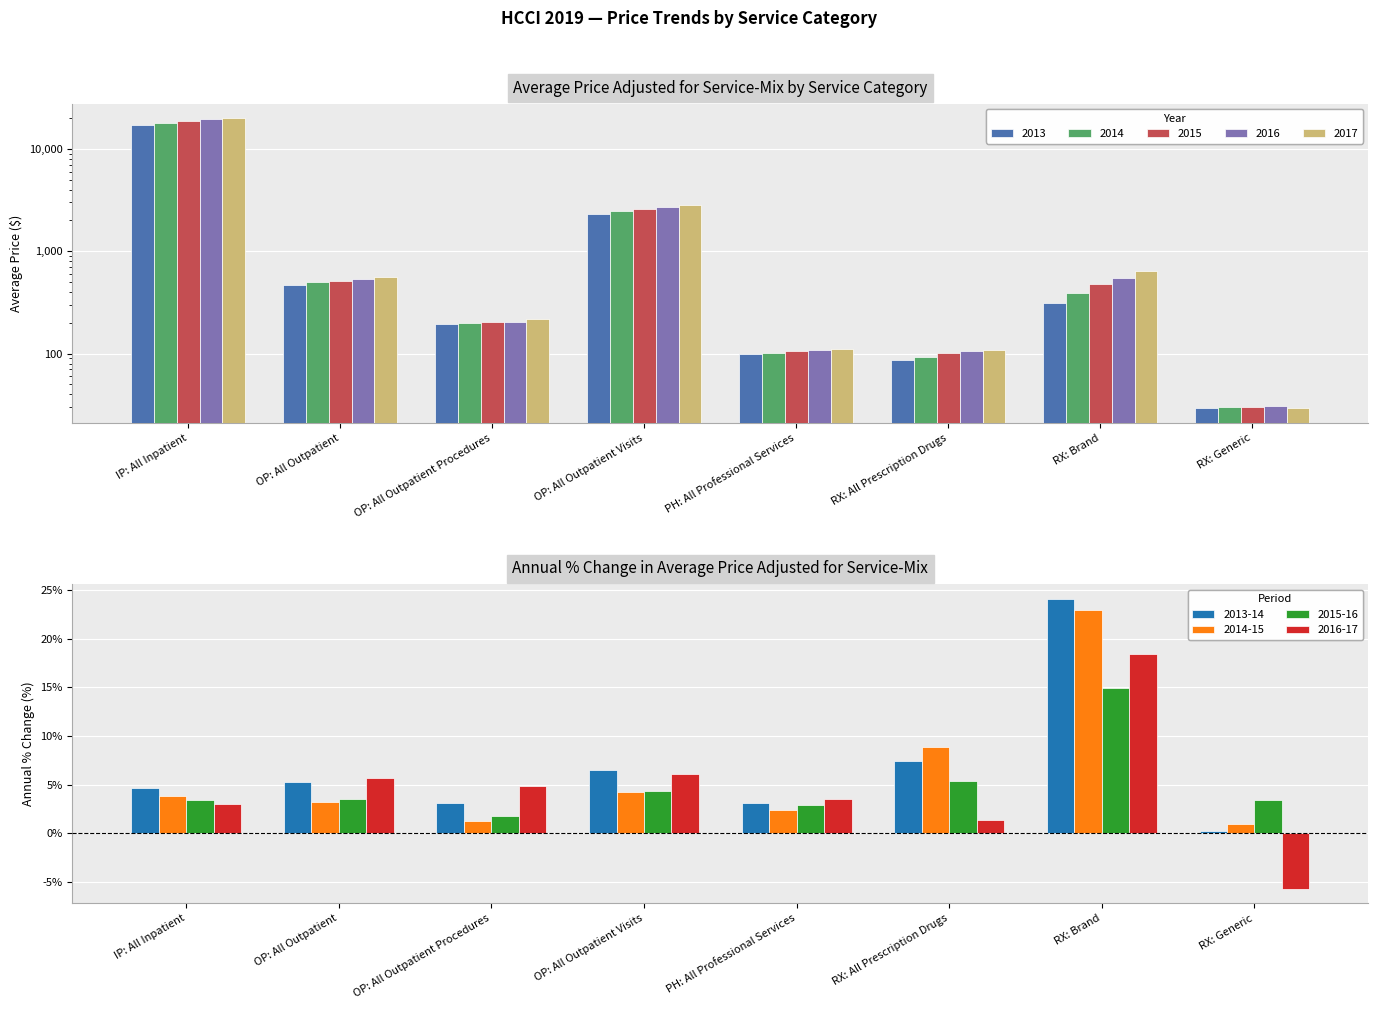

What is the average value of the 2013 series?

2599.1